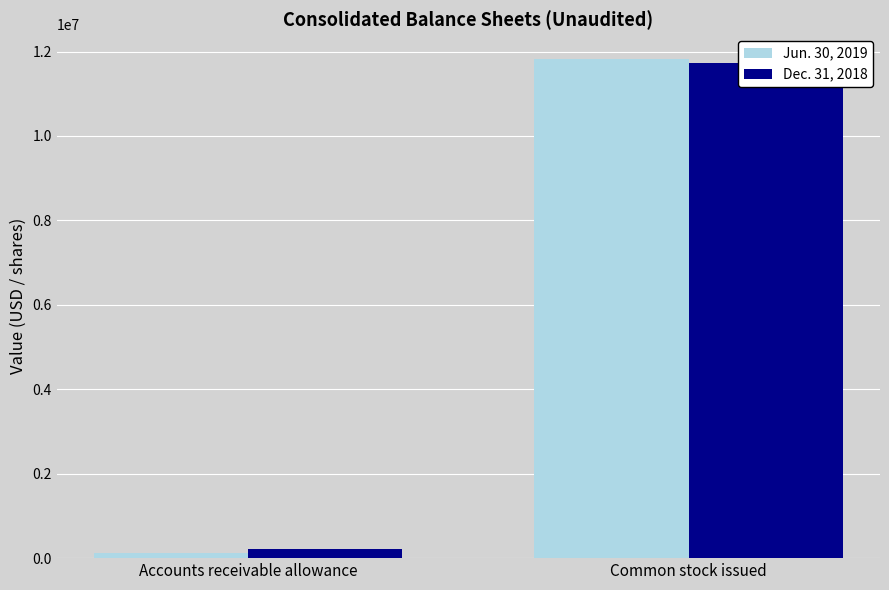

What is the spread (max minus min) of values at Common stock issued?

102144